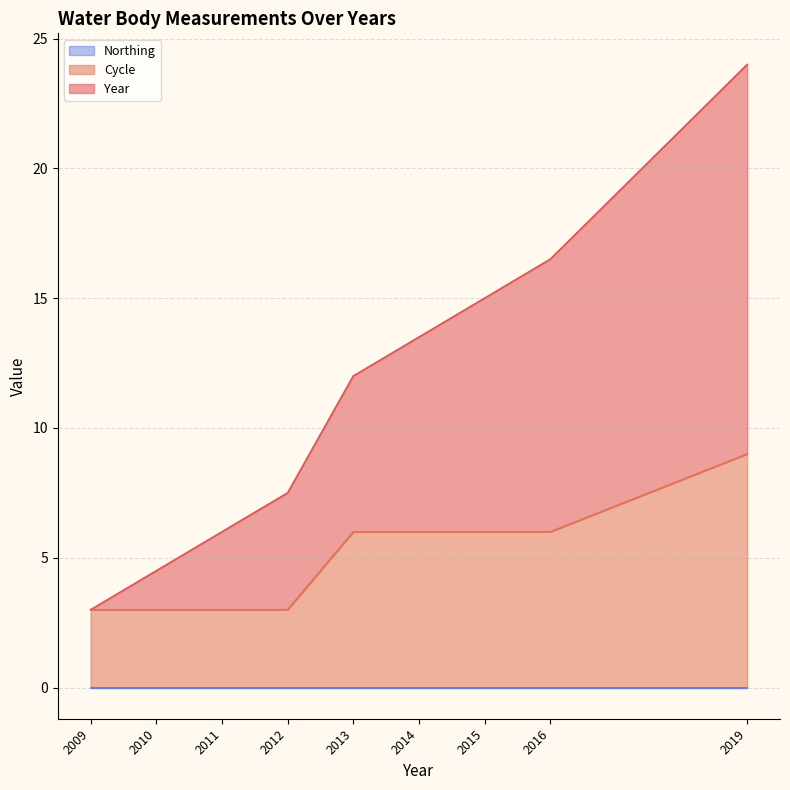

Is it true that Year equals 12.0 at 2013?

True